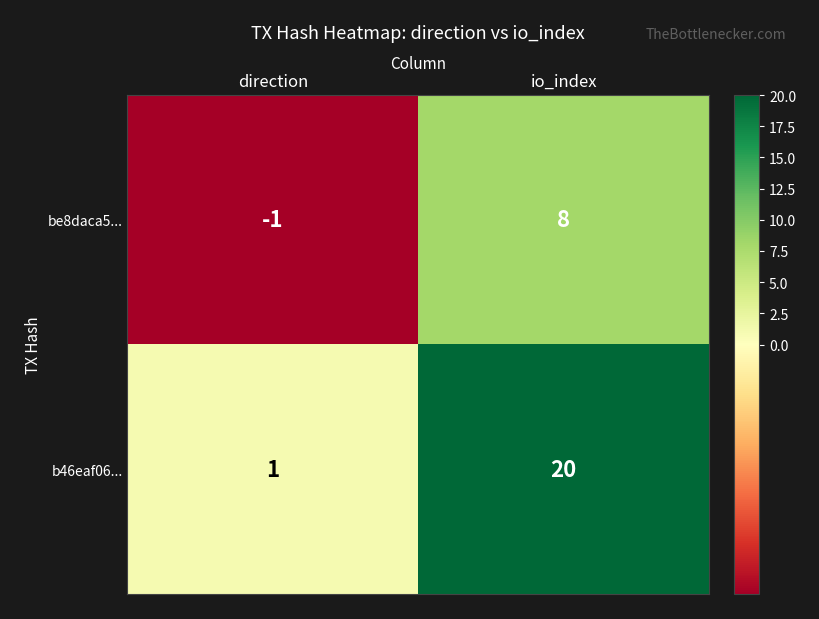

What is the difference between the highest and lowest values at io_index?

12